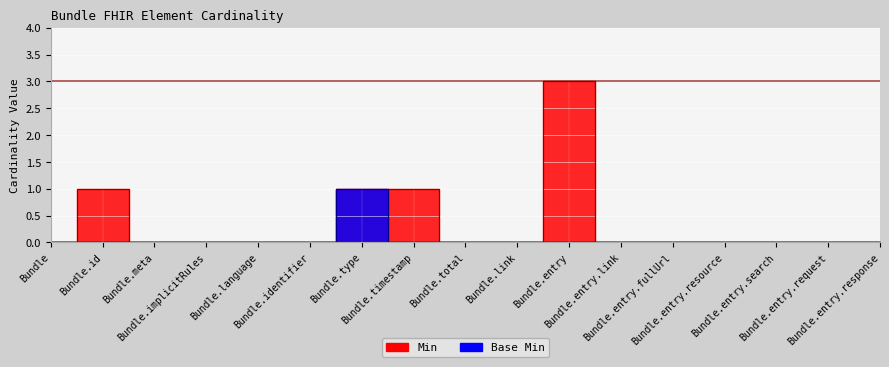

At which category is the sum across all series the highest?

Bundle.entry